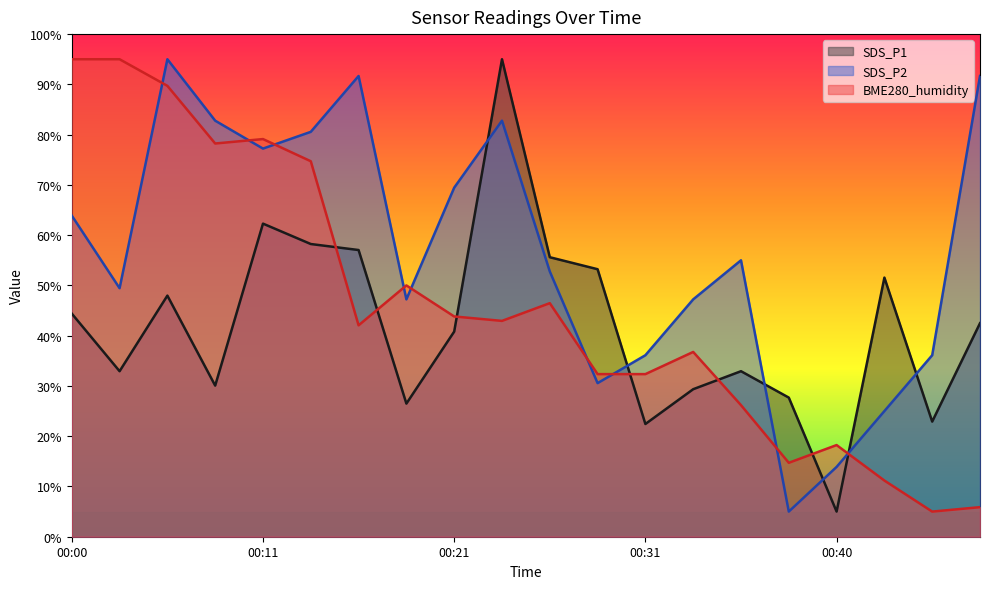

How many lines are shown in the chart?

3